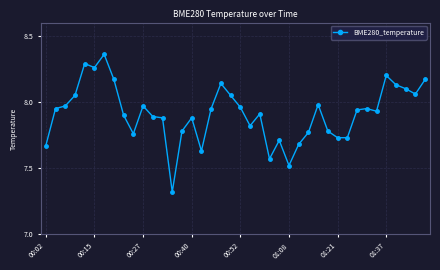

True or false: the data has more than 1 interior local peaks.

True